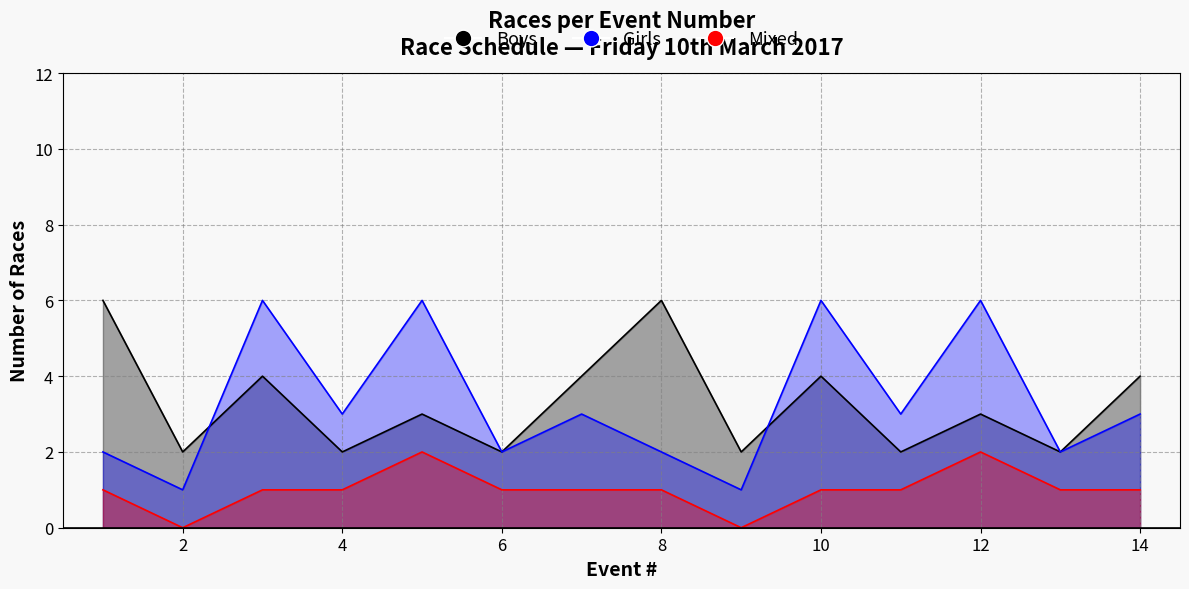

Reading right to left, what are all the values shown in this chart?

Boys: 14=4	13=2	12=3	11=2	10=4	9=2	8=6	7=4	6=2	5=3	4=2	3=4	2=2	1=6
Girls: 14=3	13=2	12=6	11=3	10=6	9=1	8=2	7=3	6=2	5=6	4=3	3=6	2=1	1=2
Mixed: 14=1	13=1	12=2	11=1	10=1	9=0	8=1	7=1	6=1	5=2	4=1	3=1	2=0	1=1